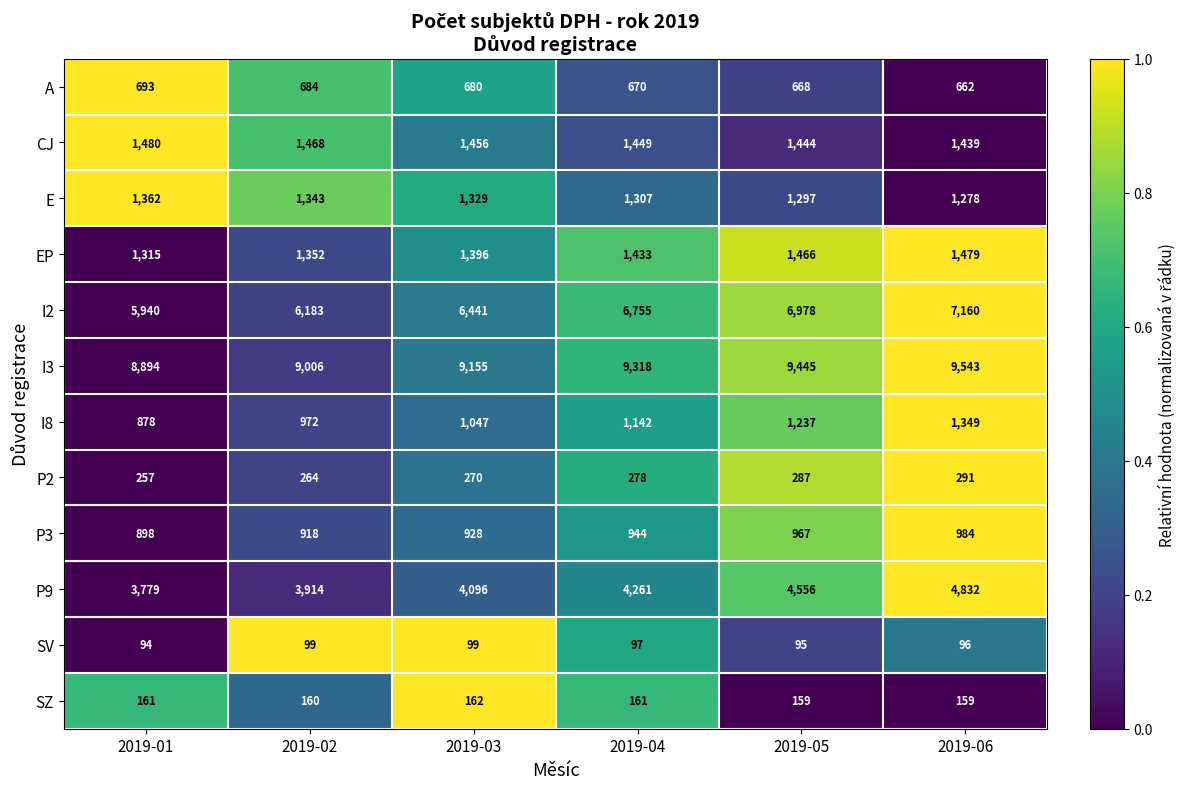

Is it true that SZ equals 161 at 2019-01?

True